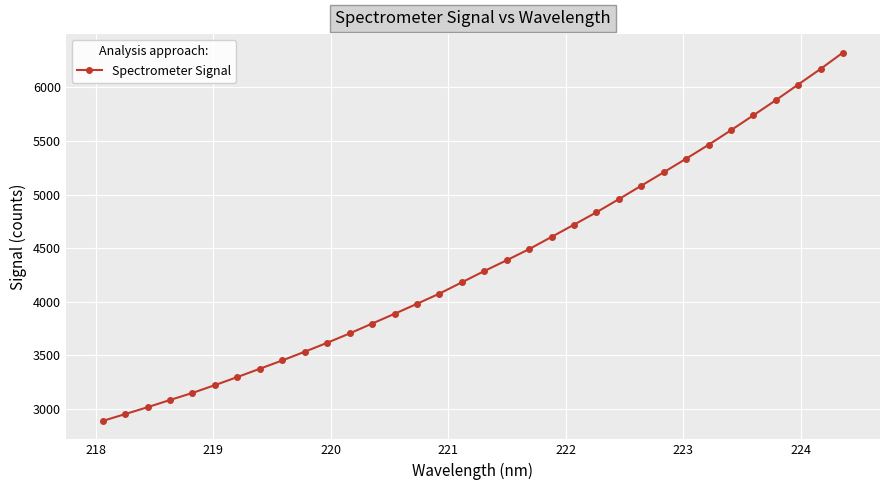

What is the difference between the maximum and second lowest values?

3374.4